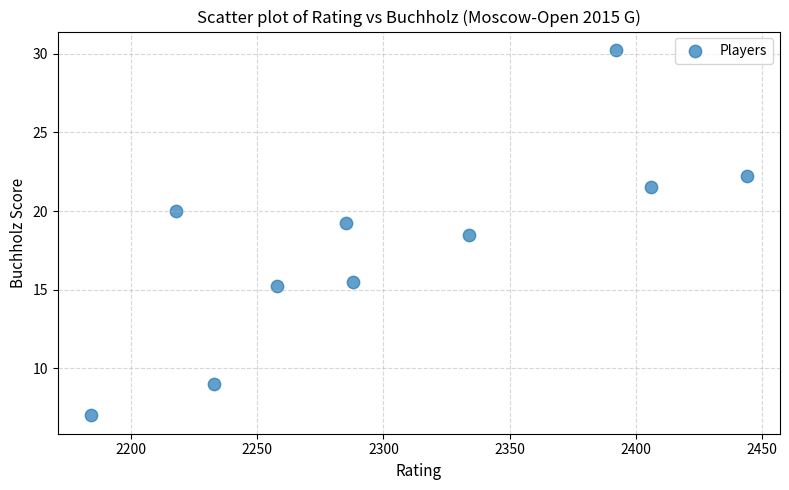

What Y value in the scatter plot is closest to 18?

18.5